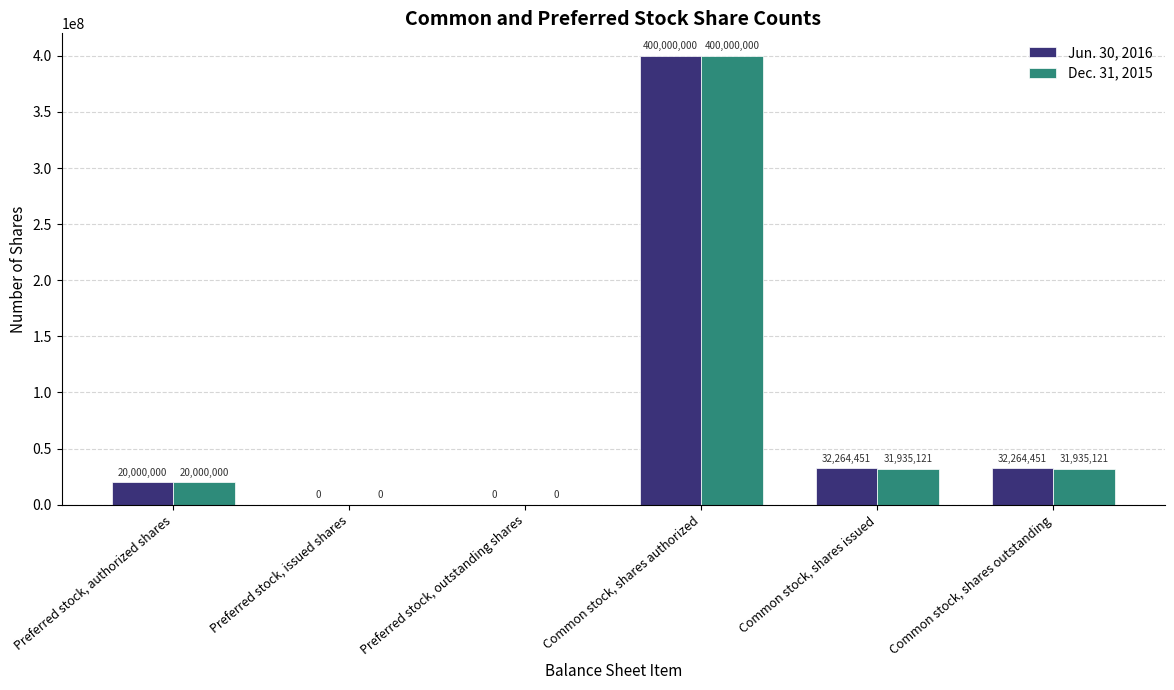

Reading left to right, what are all the values shown in this chart?

Jun. 30, 2016: Preferred stock, authorized shares=20000000	Preferred stock, issued shares=0	Preferred stock, outstanding shares=0	Common stock, shares authorized=400000000	Common stock, shares issued=32264451	Common stock, shares outstanding=32264451
Dec. 31, 2015: Preferred stock, authorized shares=20000000	Preferred stock, issued shares=0	Preferred stock, outstanding shares=0	Common stock, shares authorized=400000000	Common stock, shares issued=31935121	Common stock, shares outstanding=31935121